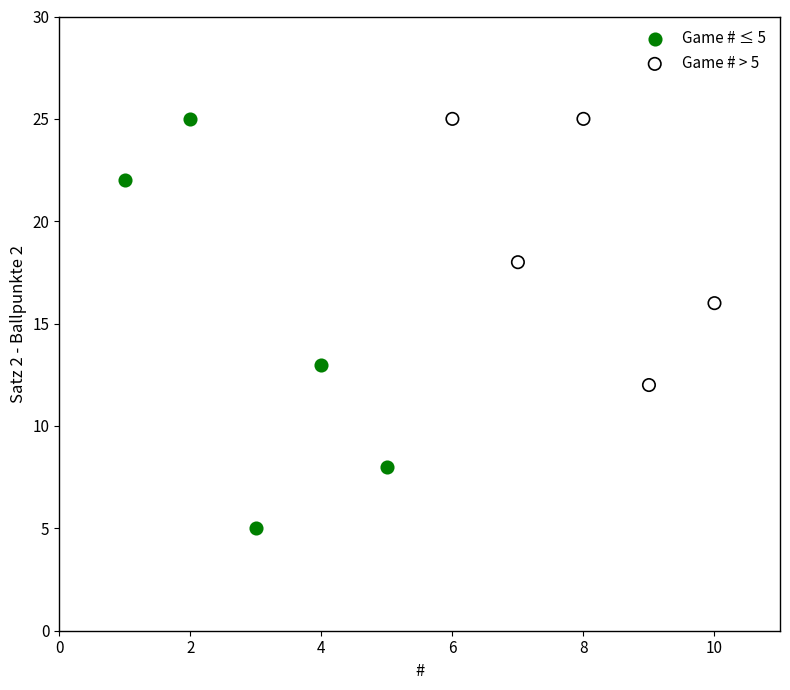

What are all the series names shown in the legend?

Game # ≤ 5, Game # > 5